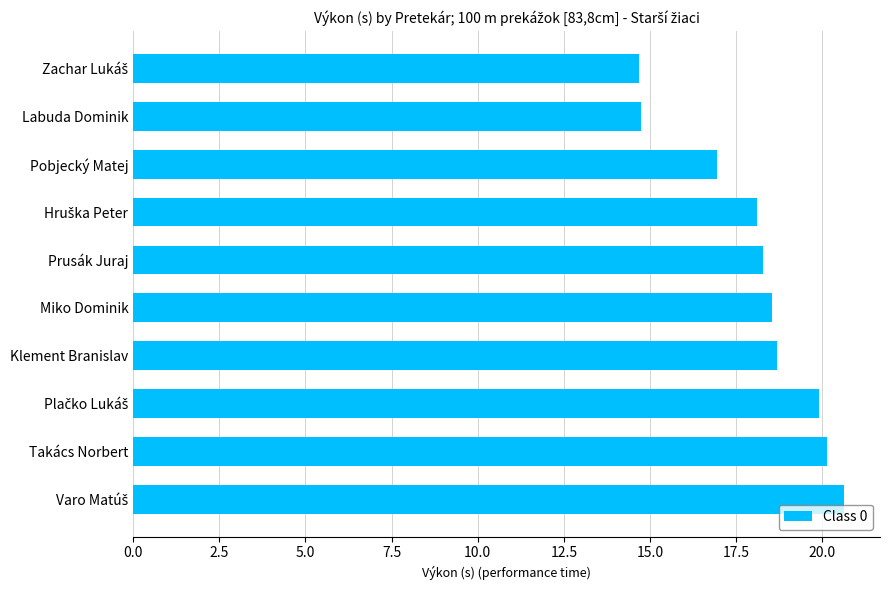

What is the smallest value displayed?

14.7